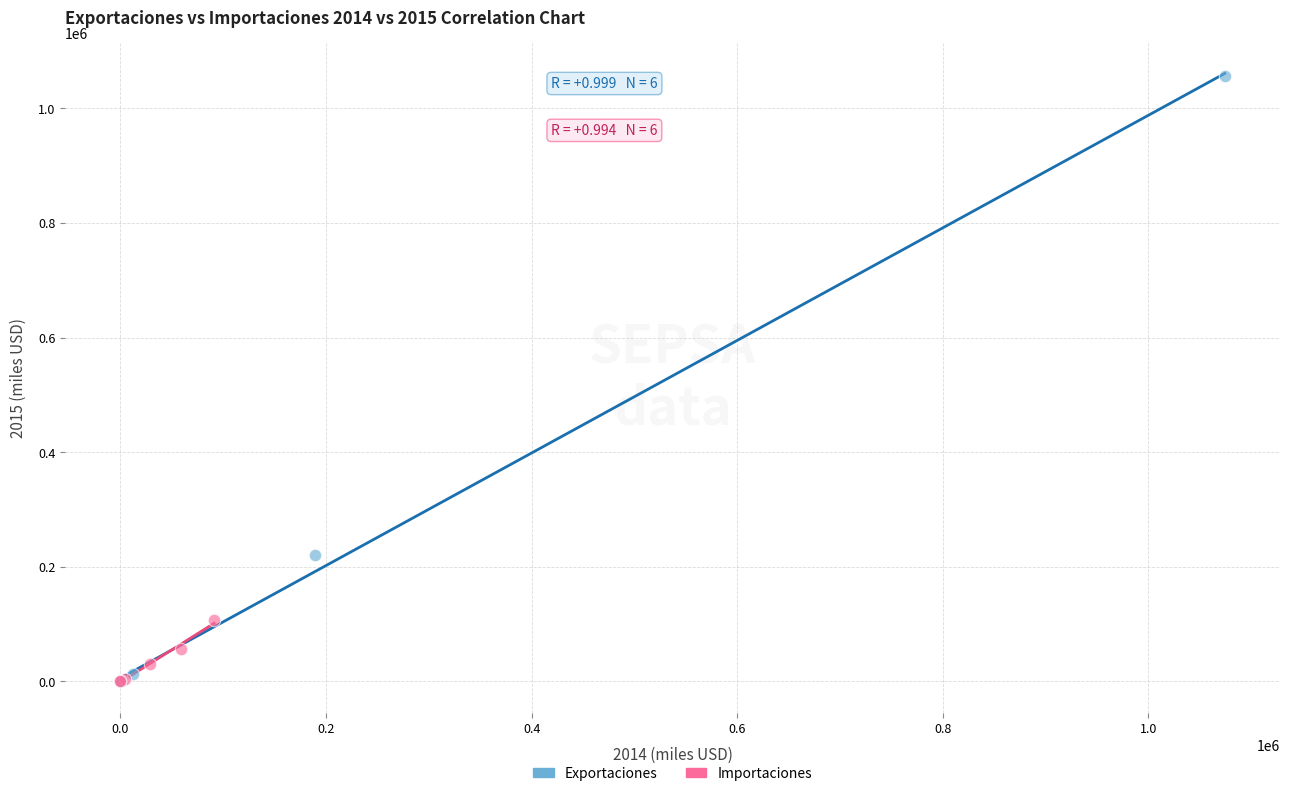

Which series has the largest Y range (max minus min)?

Exportaciones